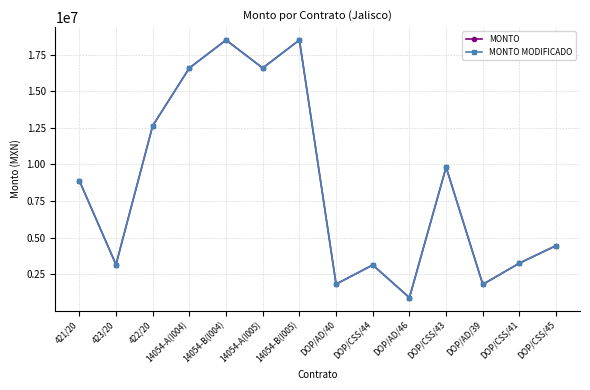

Which series has the largest total across all categories?

MONTO